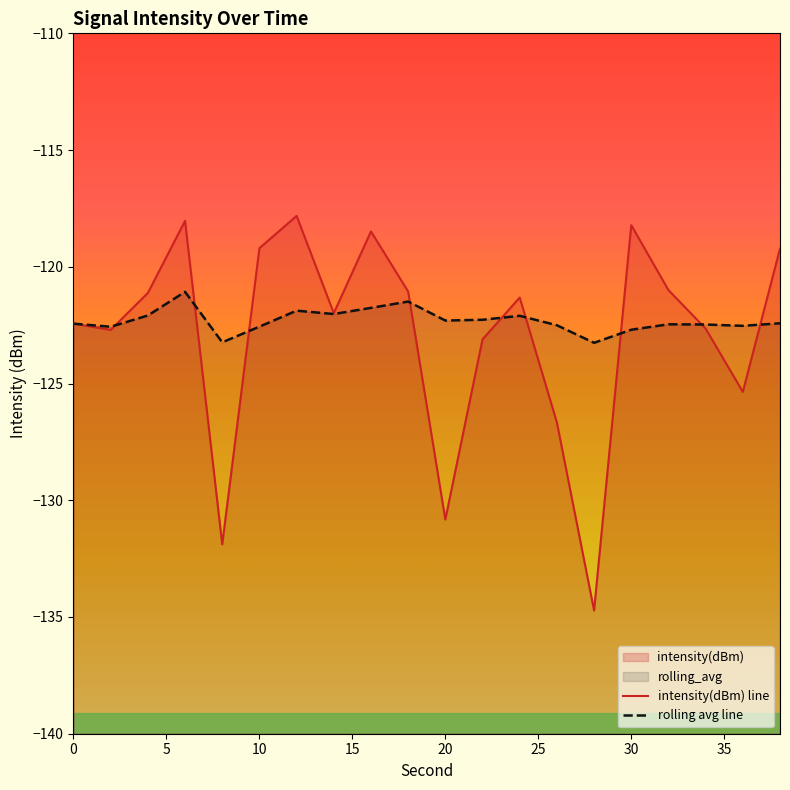

Which series has the largest total across all categories?

rolling avg line